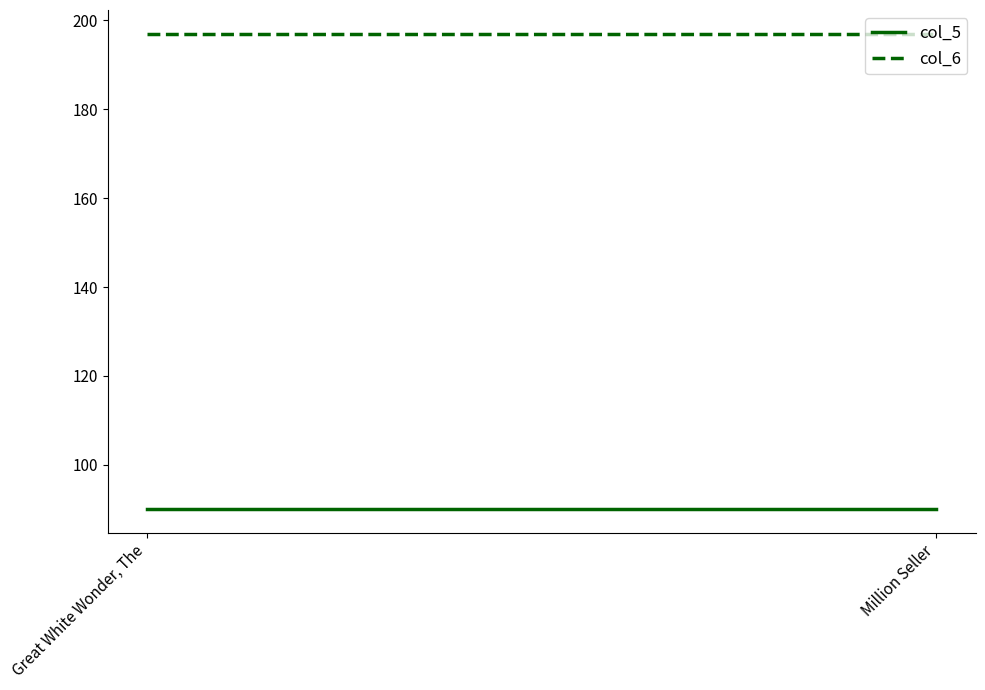

What position from the left is Million Seller?

2